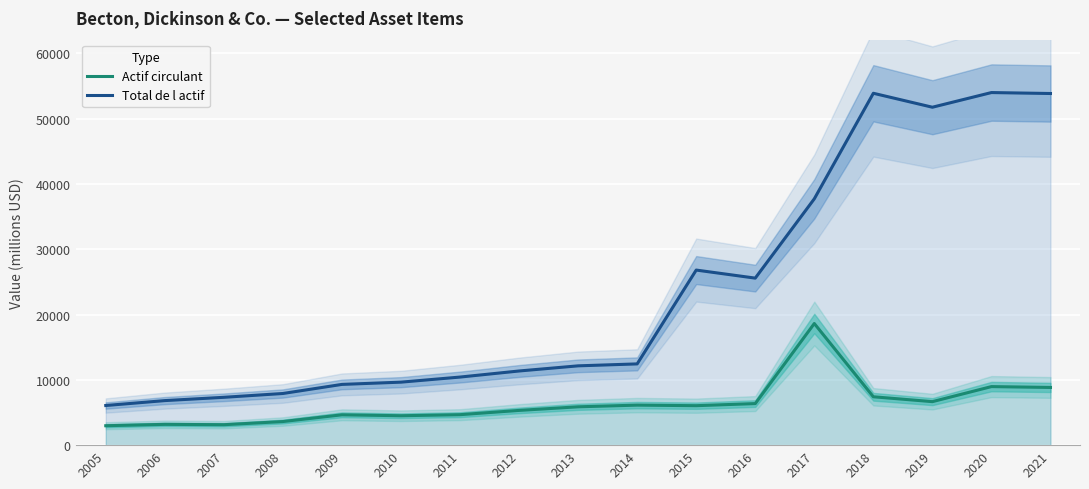

Read the Actif circulant value at 2008, to the nearest 100.

3600